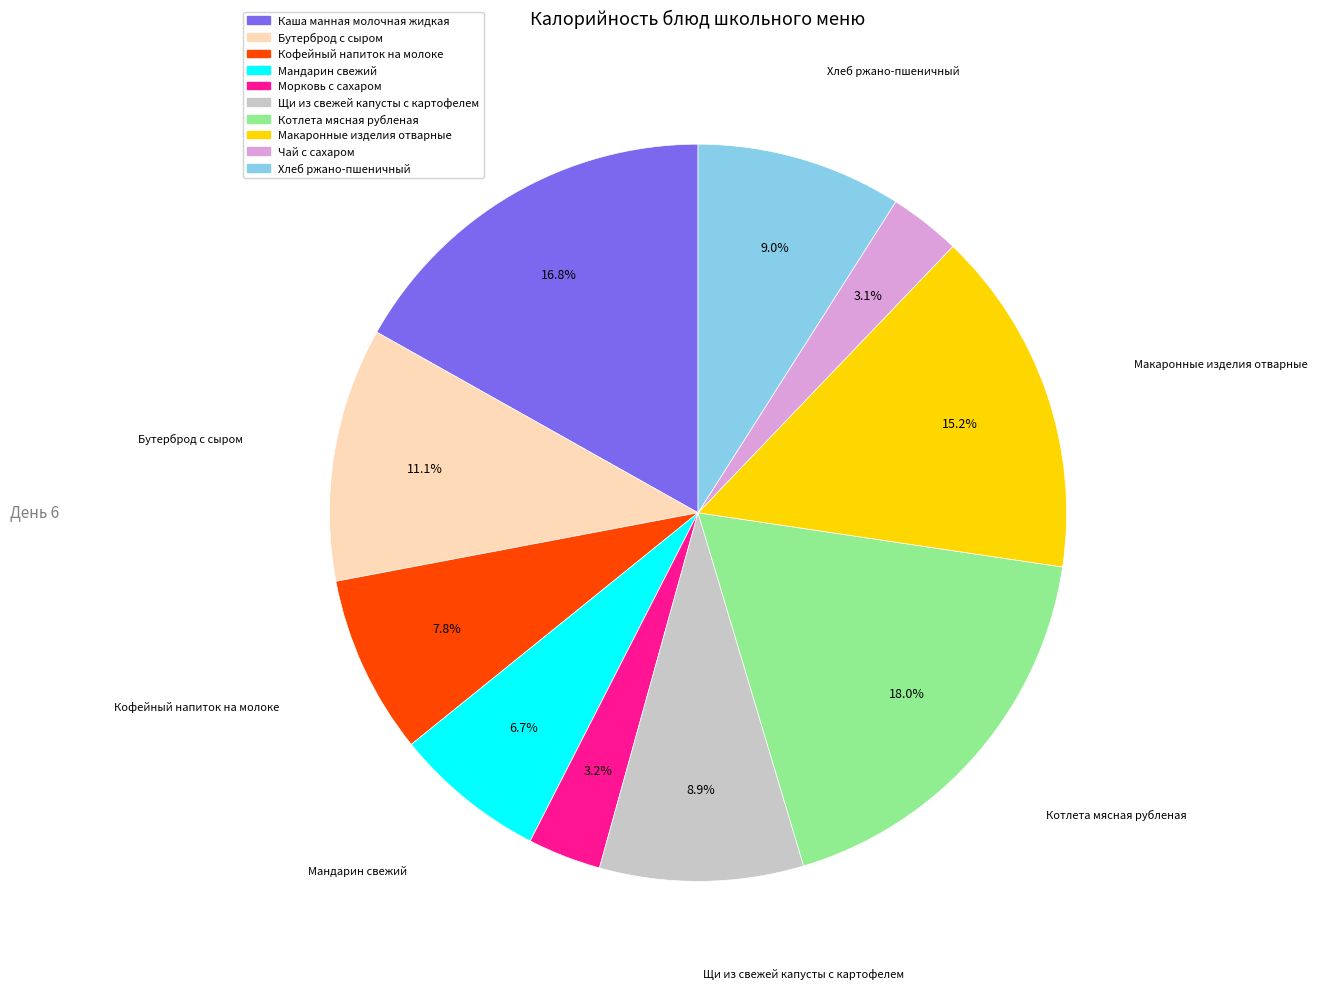

What is the ratio of the value at Морковь с сахаром to the value at Щи из свежей капусты с картофелем?

0.4